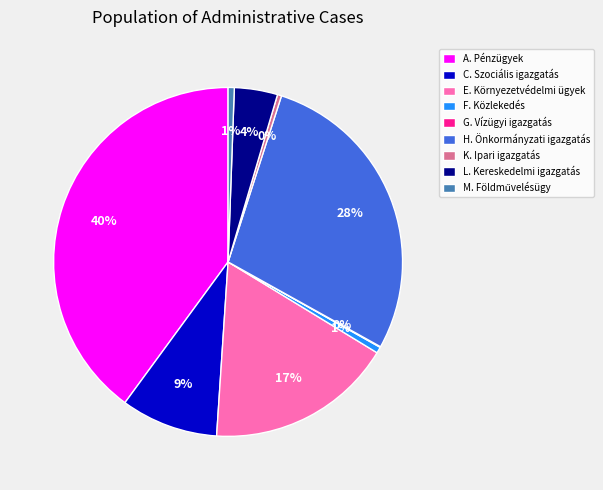

Does any single category account for the majority?

No